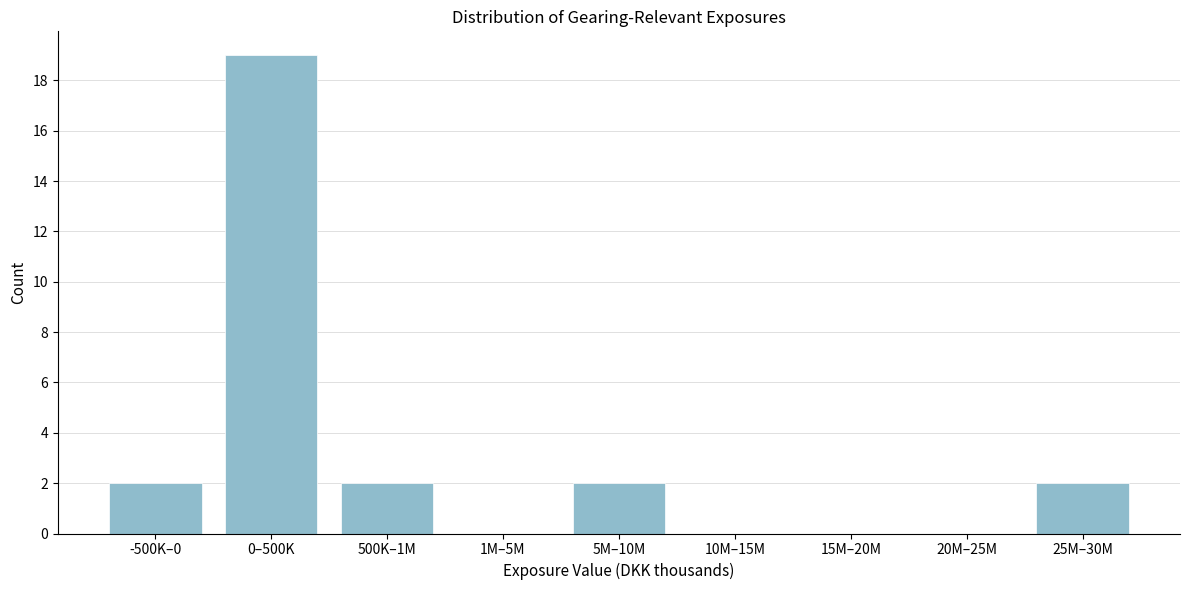

Reading right to left, what are all the values shown in this chart?

25M–30M=2	20M–25M=0	15M–20M=0	10M–15M=0	5M–10M=2	1M–5M=0	500K–1M=2	0–500K=19	-500K–0=2